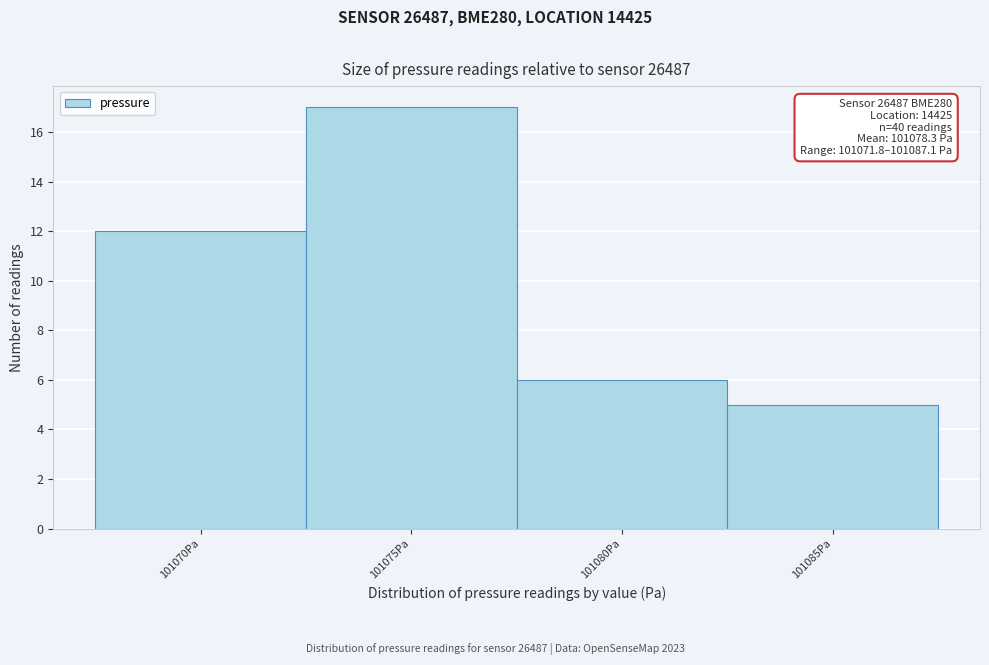

Reading right to left, what are all the values shown in this chart?

5	6	17	12